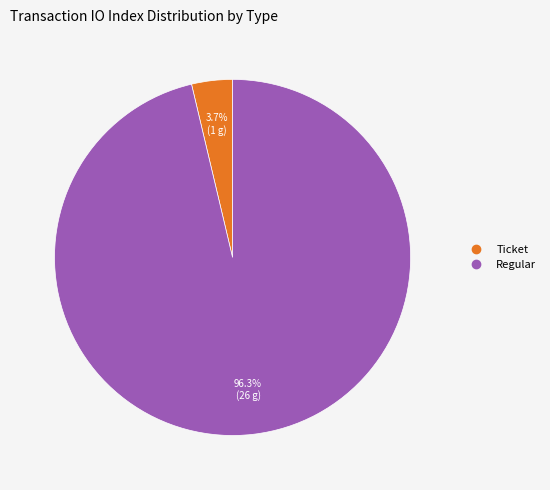

Does any single category account for the majority?

Yes